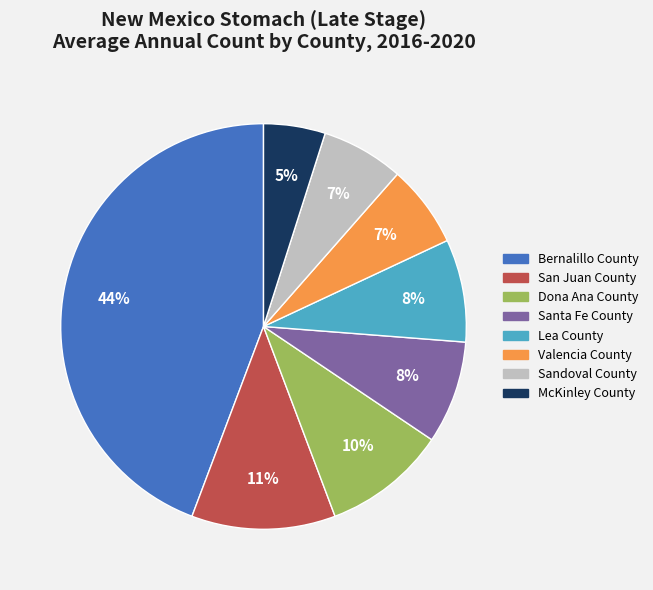

Which category has the biggest portion of the pie?

Bernalillo County